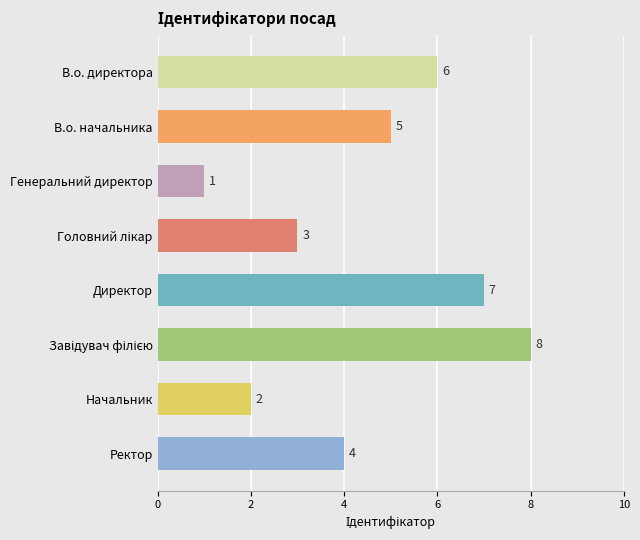

The chart shows a value of 1 at Генеральний директор. True or false?

True